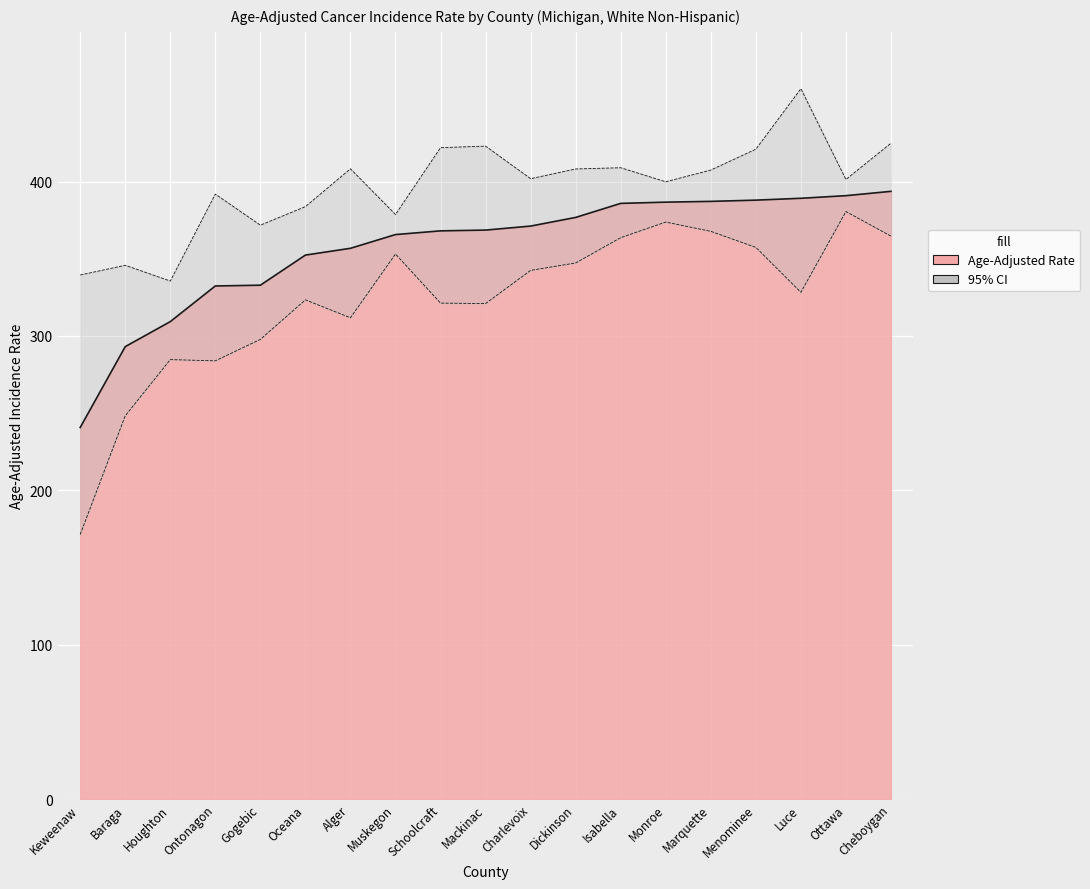

Reading left to right, what are all the values shown in this chart?

Age-Adjusted Incidence Rate: Keweenaw=240.7	Baraga=293.1	Houghton=309.3	Ontonagon=332.4	Gogebic=332.9	Oceana=352.4	Alger=356.8	Muskegon=365.7	Schoolcraft=368.1	Mackinac=368.6	Charlevoix=371.2	Dickinson=376.8	Isabella=385.9	Monroe=386.7	Marquette=387.2	Menominee=388.0	Luce=389.2	Ottawa=390.9	Cheboygan=393.7
Lower 95% CI: Keweenaw=171.4	Baraga=248.3	Houghton=284.7	Ontonagon=283.9	Gogebic=297.8	Oceana=323.4	Alger=311.8	Muskegon=353.1	Schoolcraft=321.3	Mackinac=321.0	Charlevoix=342.5	Dickinson=347.3	Isabella=363.7	Monroe=373.8	Marquette=367.8	Menominee=357.4	Luce=328.3	Ottawa=380.6	Cheboygan=364.7
Upper 95% CI: Keweenaw=339.5	Baraga=345.8	Houghton=335.6	Ontonagon=391.9	Gogebic=371.8	Oceana=383.8	Alger=408.3	Muskegon=378.7	Schoolcraft=422.0	Mackinac=423.0	Charlevoix=401.9	Dickinson=408.2	Isabella=409.0	Monroe=399.9	Marquette=407.5	Menominee=421.0	Luce=460.2	Ottawa=401.4	Cheboygan=424.9